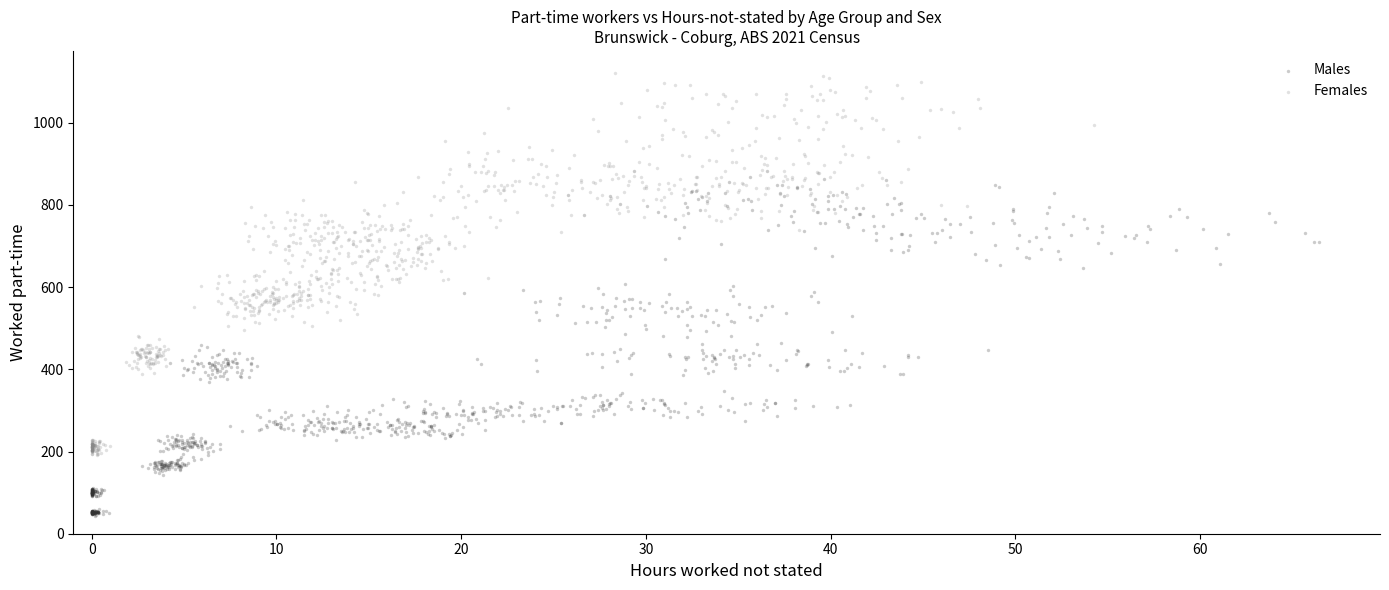

Which series reaches the minimum Y coordinate?

Males